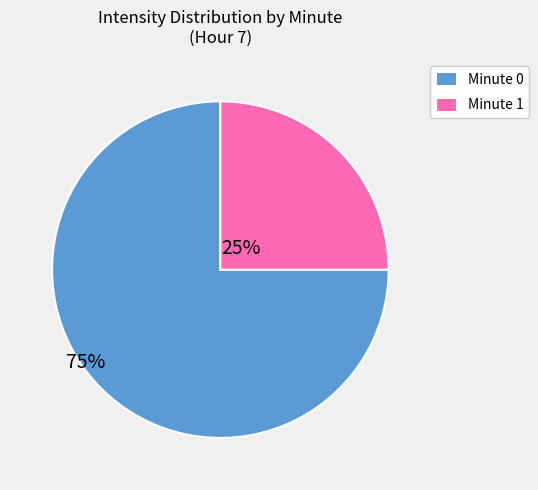

What is the ratio of the value at Minute 0 to the value at Minute 1?

3.0